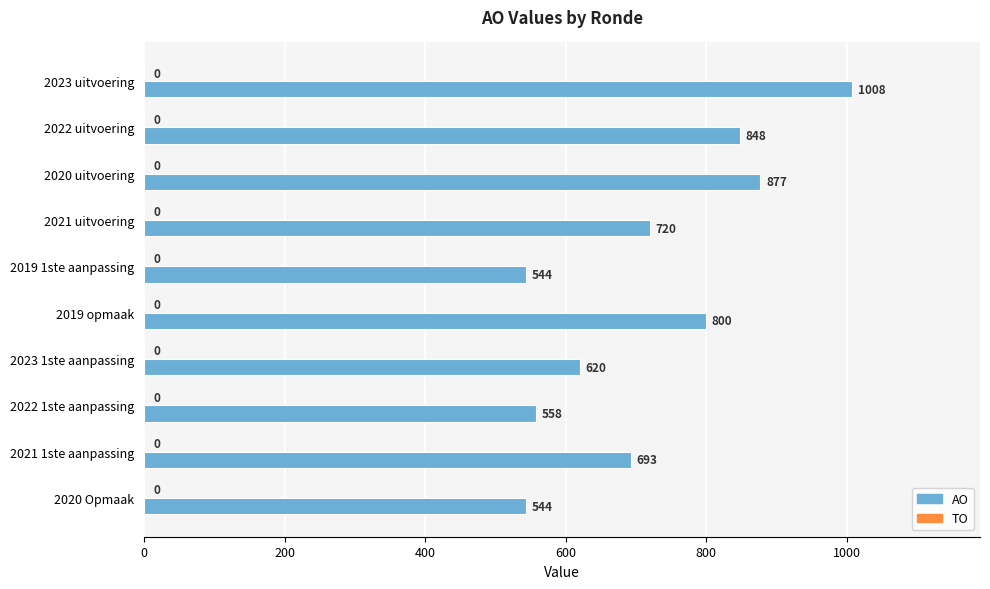

Between 2020 Opmaak and 2021 uitvoering, which is larger?

2021 uitvoering